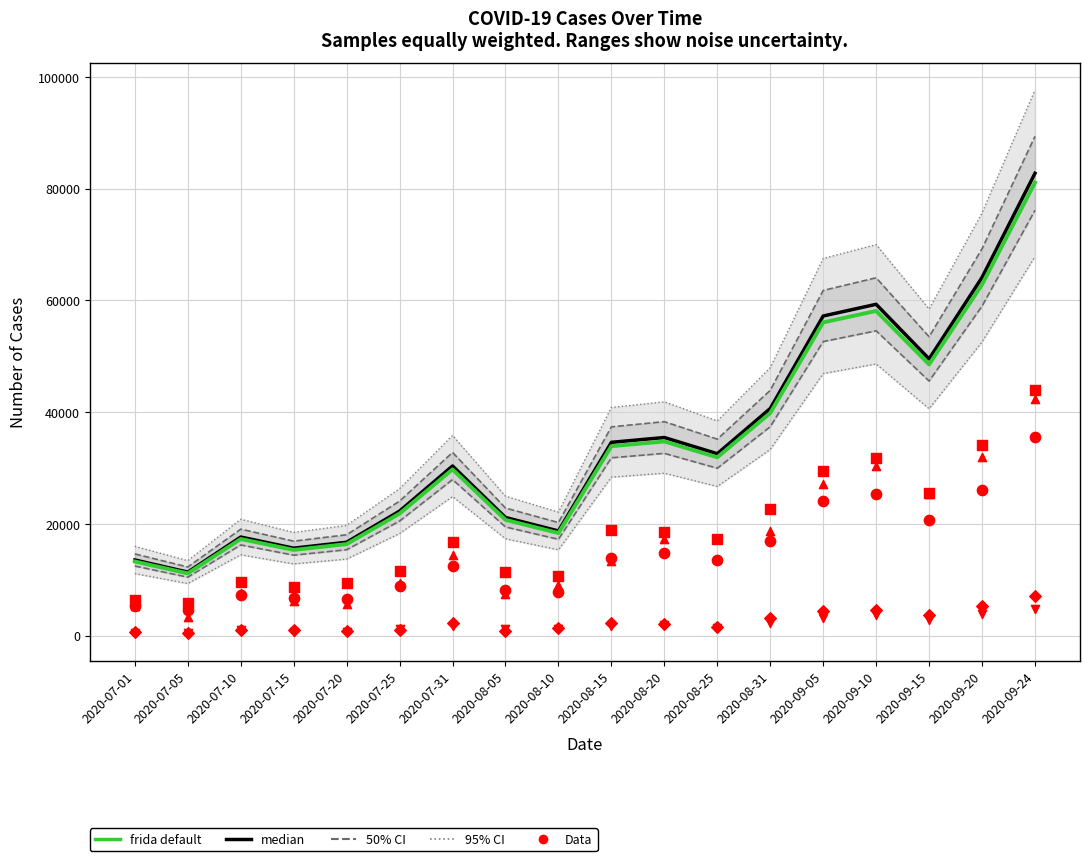

At which category is the sum across all series the highest?

2020-09-24